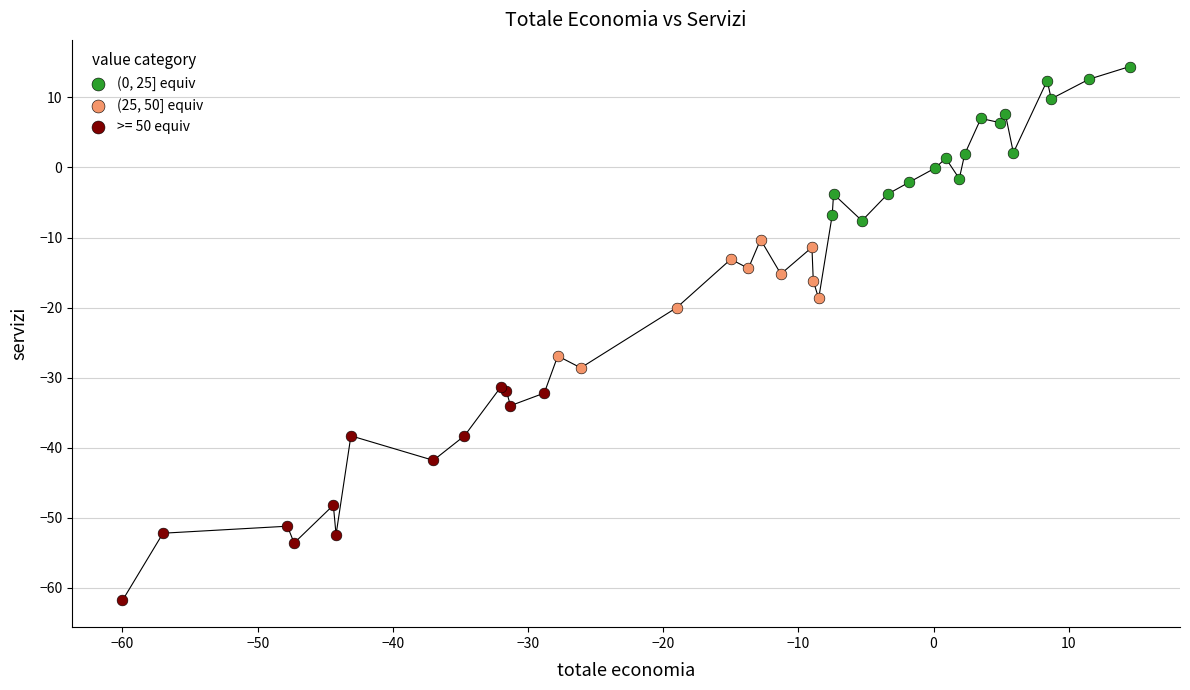

Which series reaches the maximum Y coordinate?

(0, 25] equiv